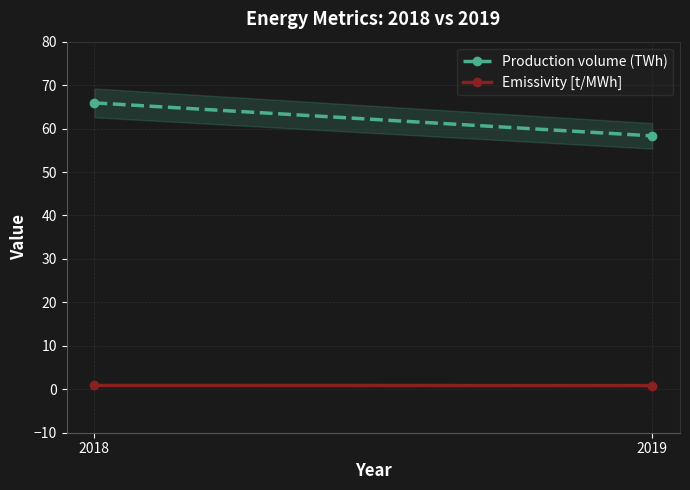

What is the lowest value of the Emissivity [t/MWh] series?

0.8